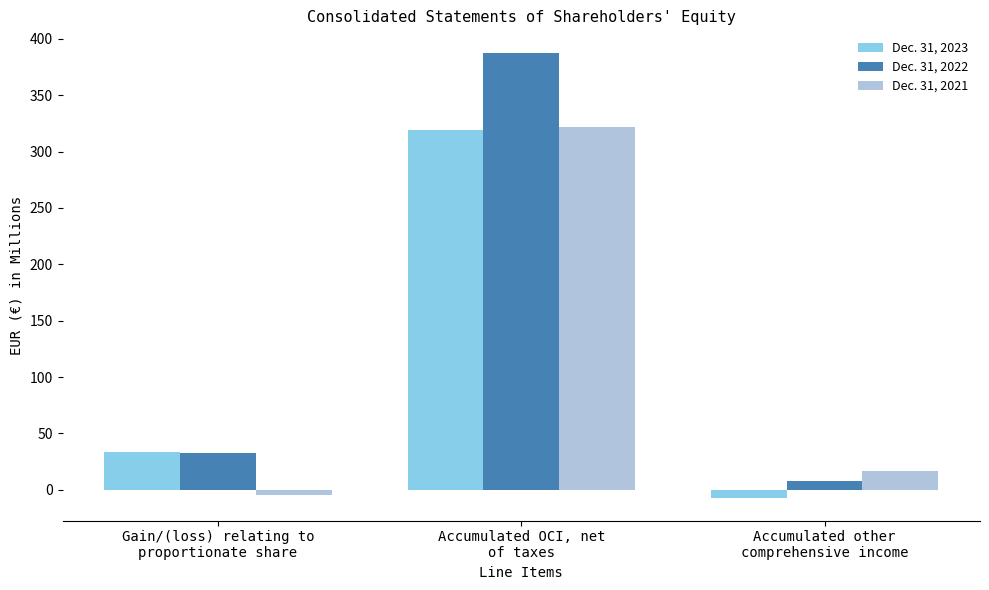

List the series in order of their peak value, highest first.

Dec. 31, 2022, Dec. 31, 2021, Dec. 31, 2023